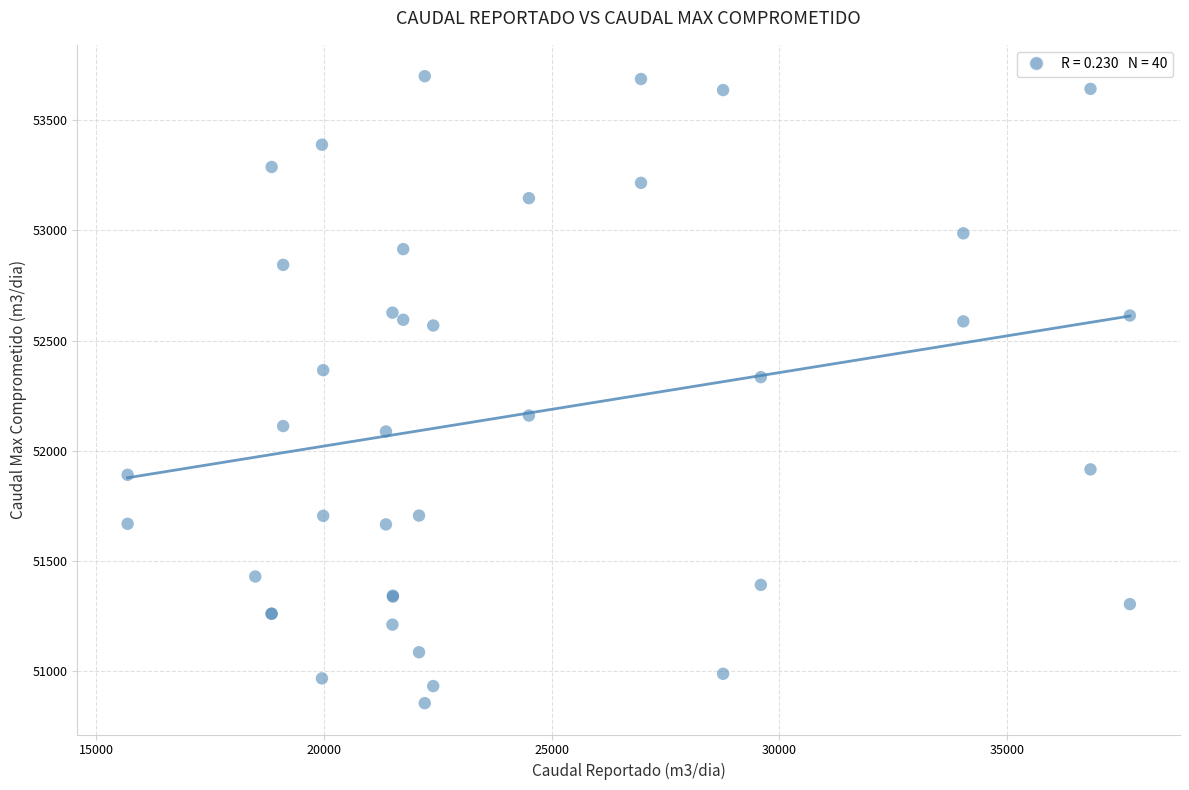

What Y value in the scatter plot is closest to 52276?

52333.7